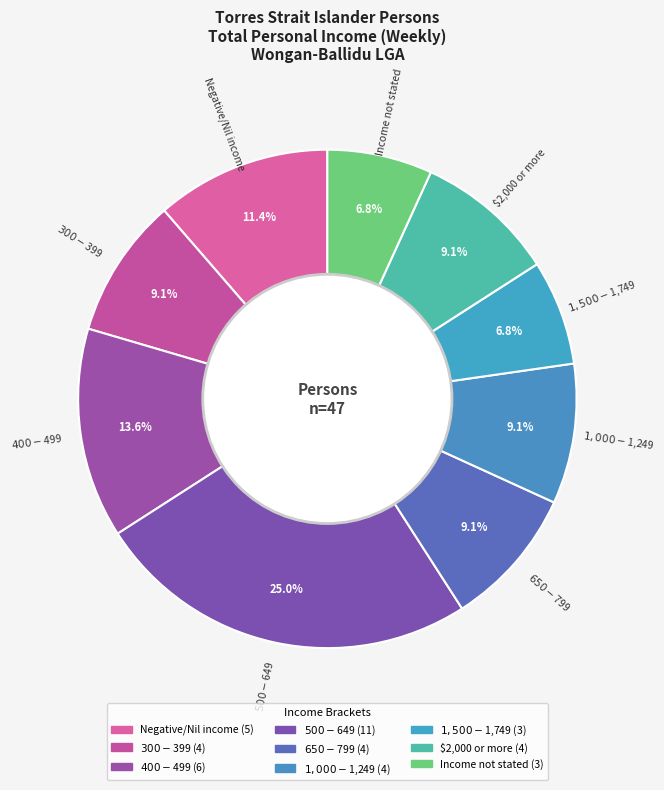

How many segments does this pie chart have?

9